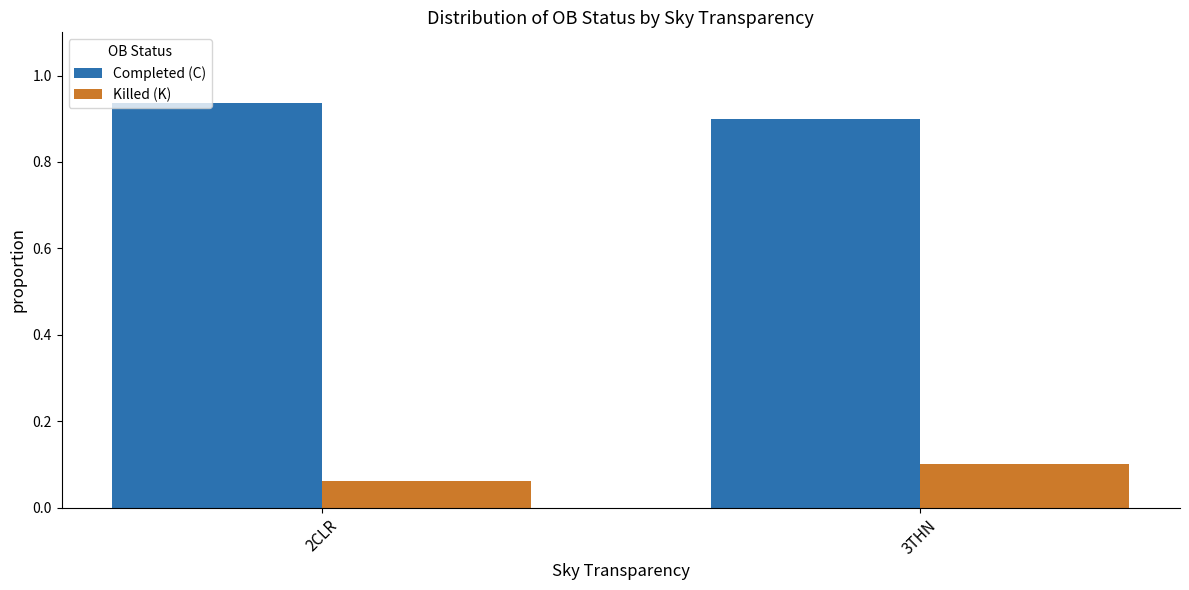

Count the number of data series in this chart.

2